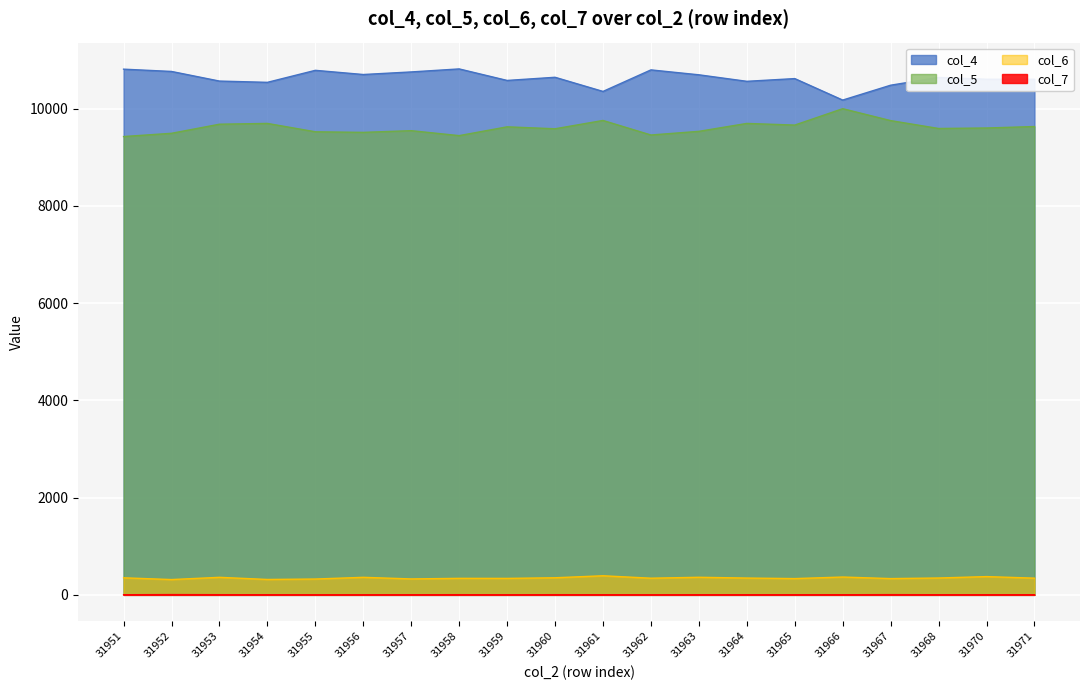

What value does the col_7 series have at 31963?

3